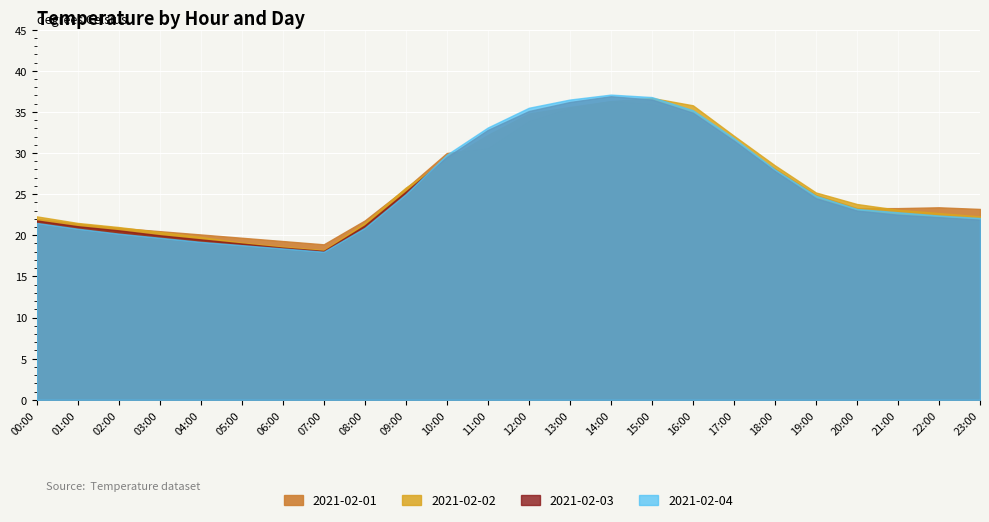

What is the total value across all series at 11:00?

128.7